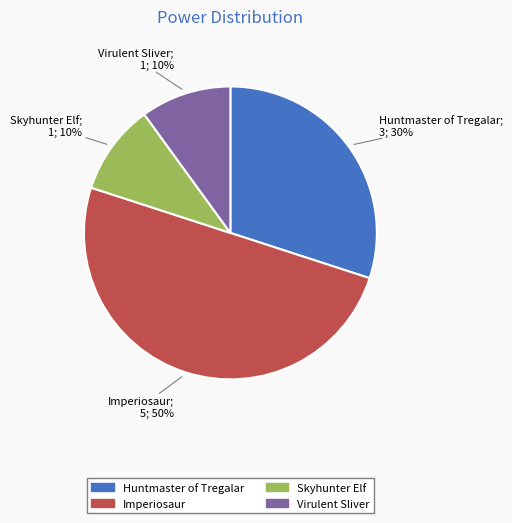

To the nearest percent, what is the difference between the Virulent Sliver and Huntmaster of Tregalar slice percentages?

20%